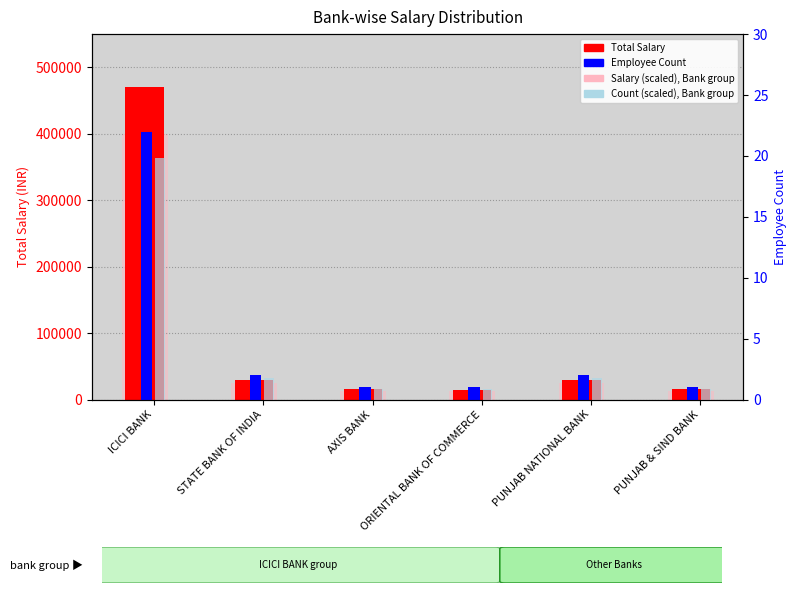

Which series has the largest range (max minus min)?

Total Salary